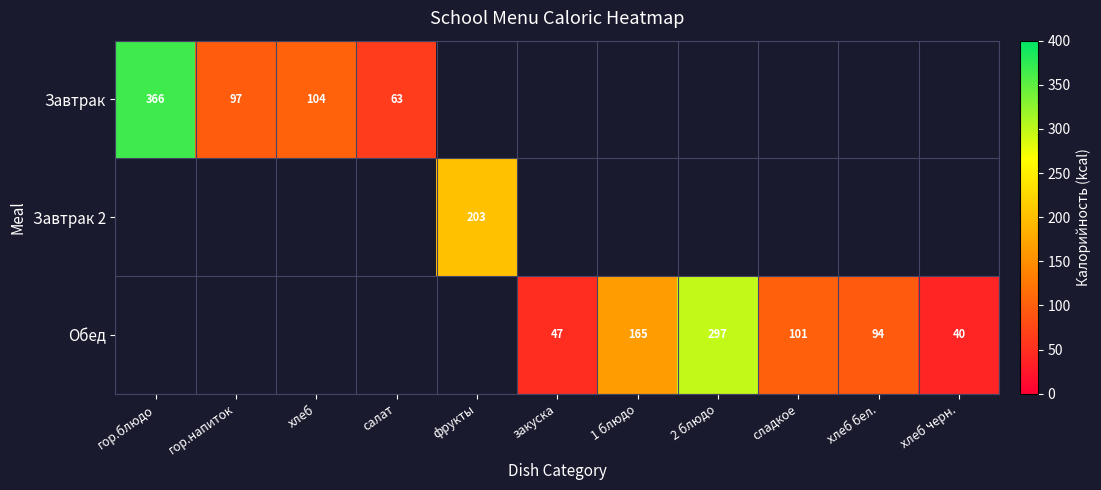

The value of Завтрак at салат is 97.2. True or false?

False